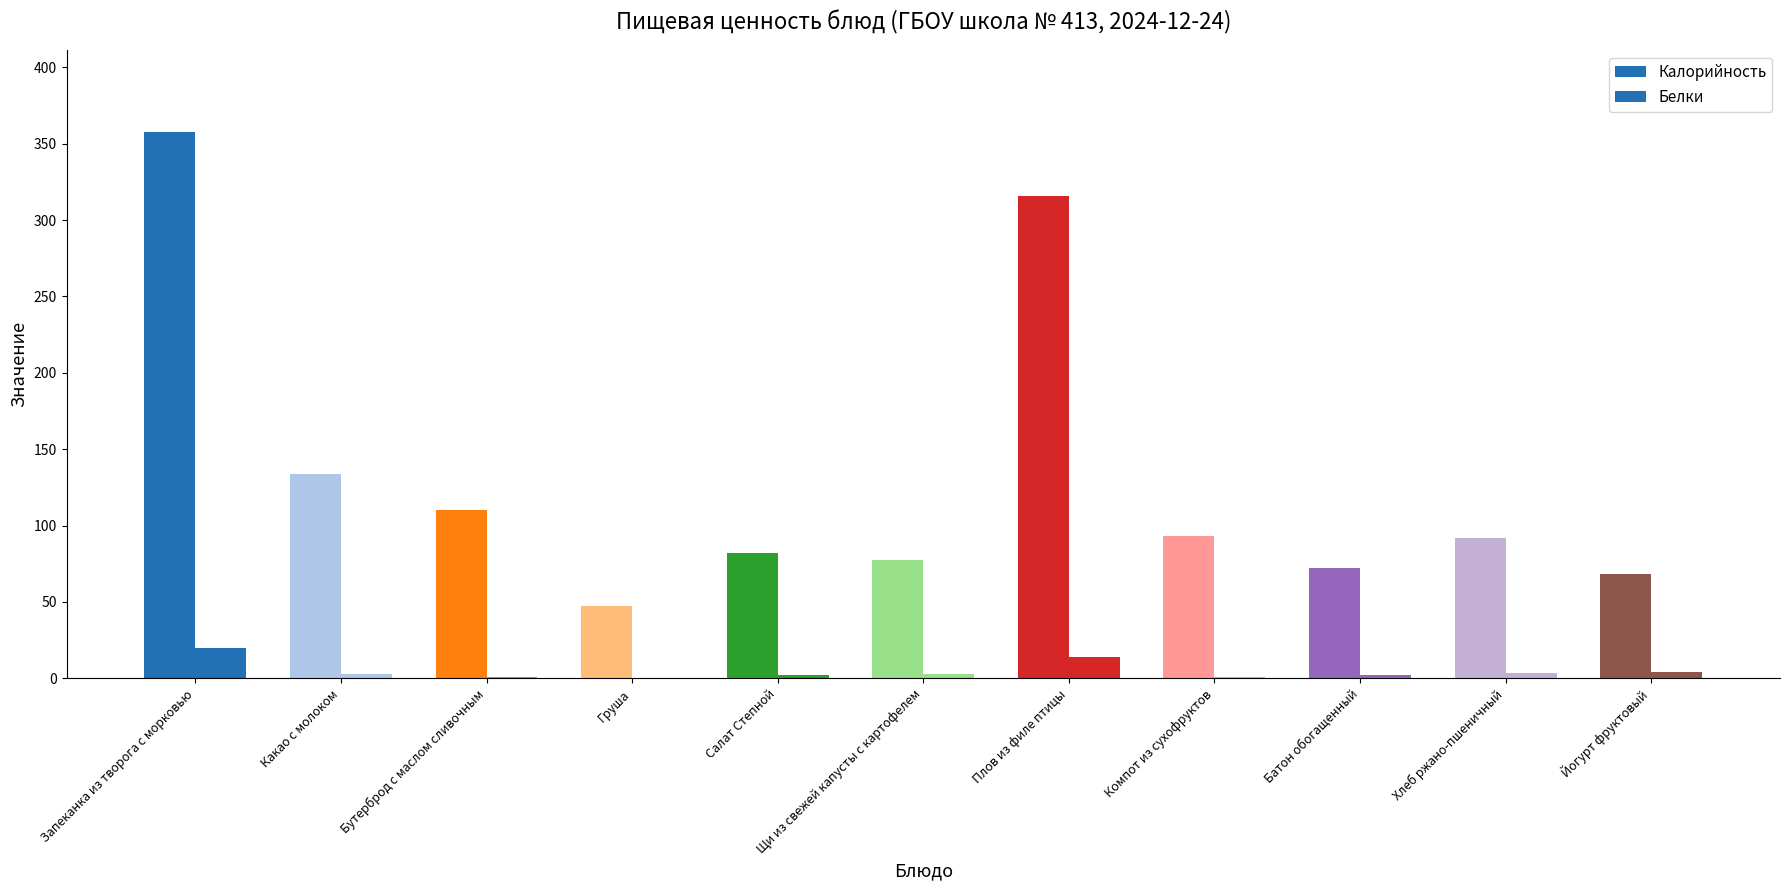

What is the maximum value for Калорийность?

357.5